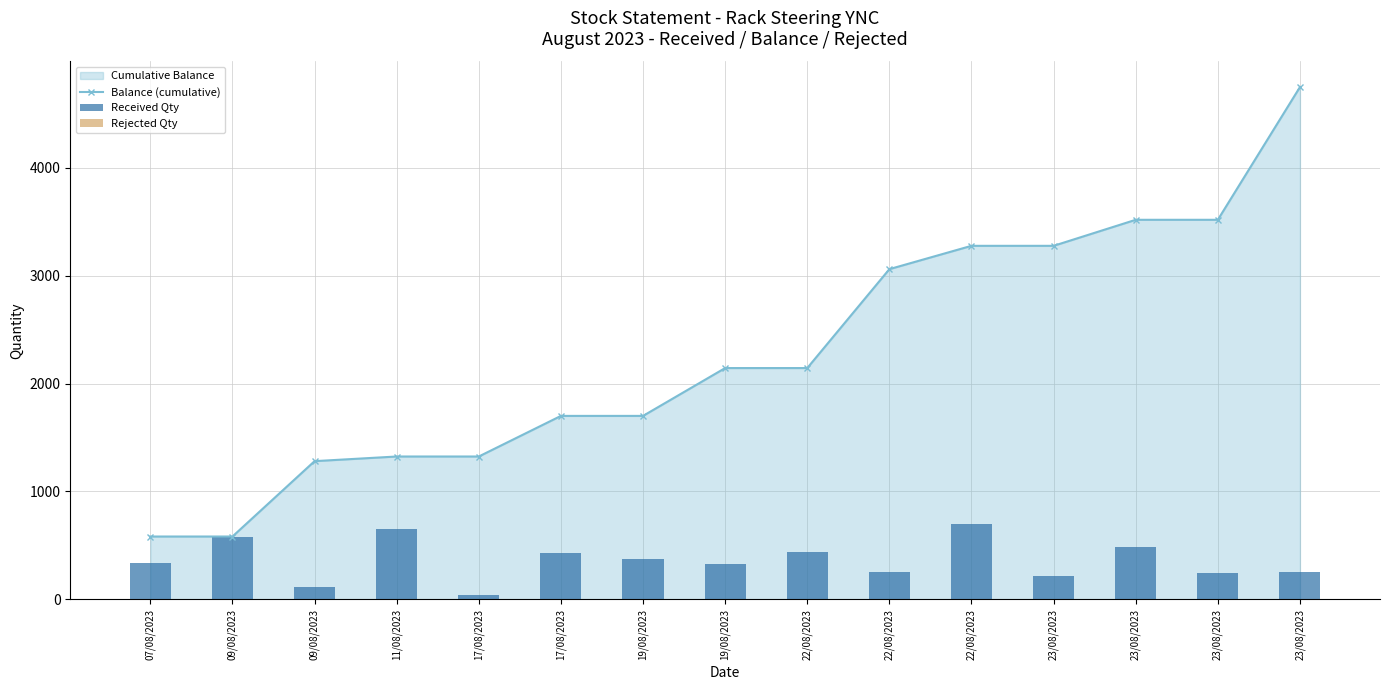

Reading left to right, list all the values displayed in this chart.

Balance (cumulative): 583	583	1281	1324	1324	1700	1700	2143	2143	3059	3275	3275	3516	3516	4745
Received Qty: 334	583	117	655	43	429	376	324	443	257	700	216	484	241	259
Rejected Qty: 0	0	0	0	0	0	0	0	0	0	0	0	0	0	0